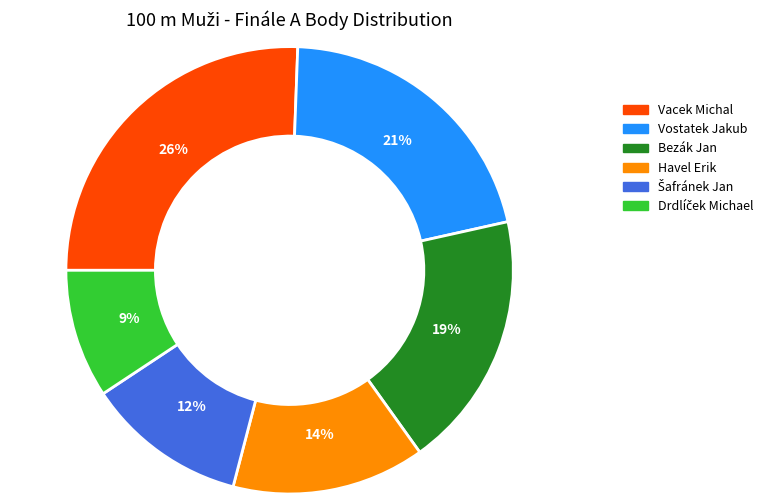

Does Vostatek Jakub account for over 50% of the chart?

No